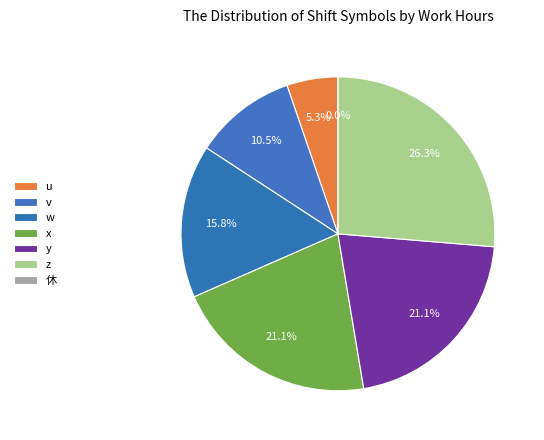

How many segments does this pie chart have?

7